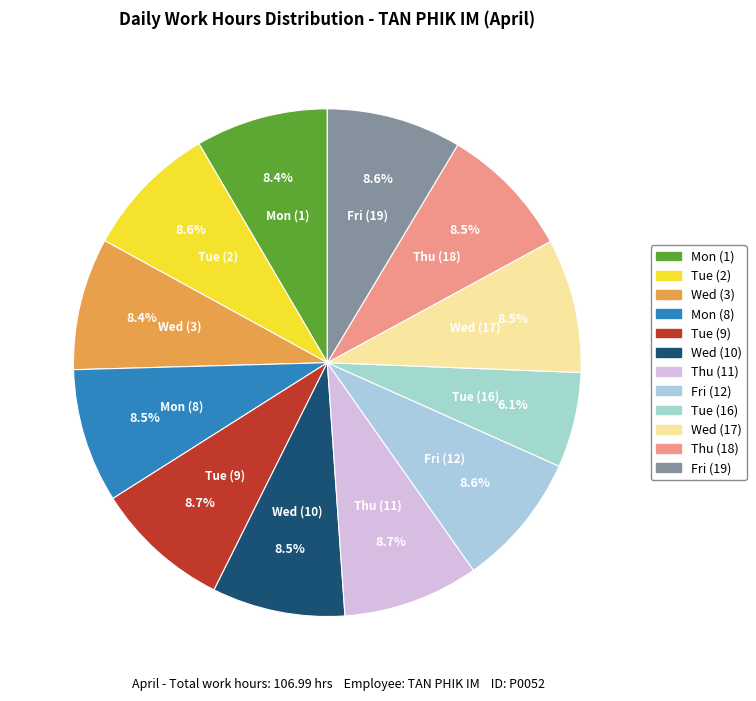

Do Mon (8) and Tue (2) together represent more than half of the pie?

No